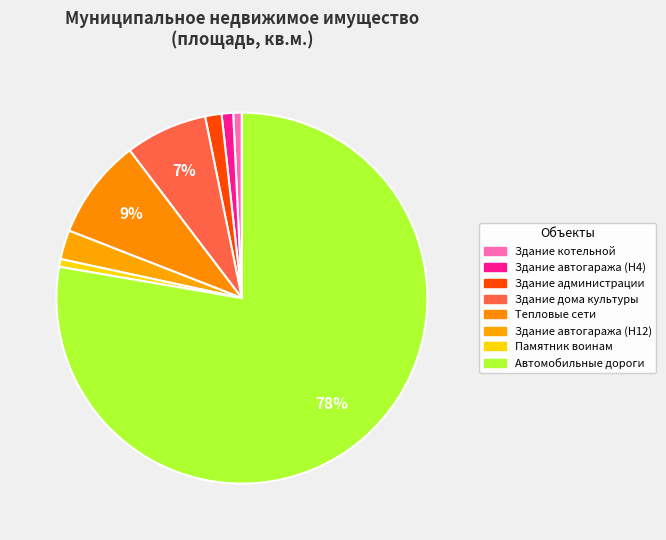

Which slice is the smallest?

Памятник воинам